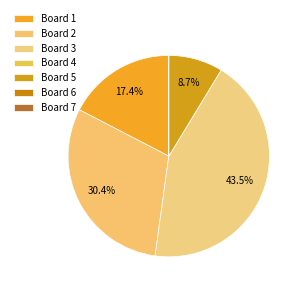

Which category has the biggest portion of the pie?

Board 3